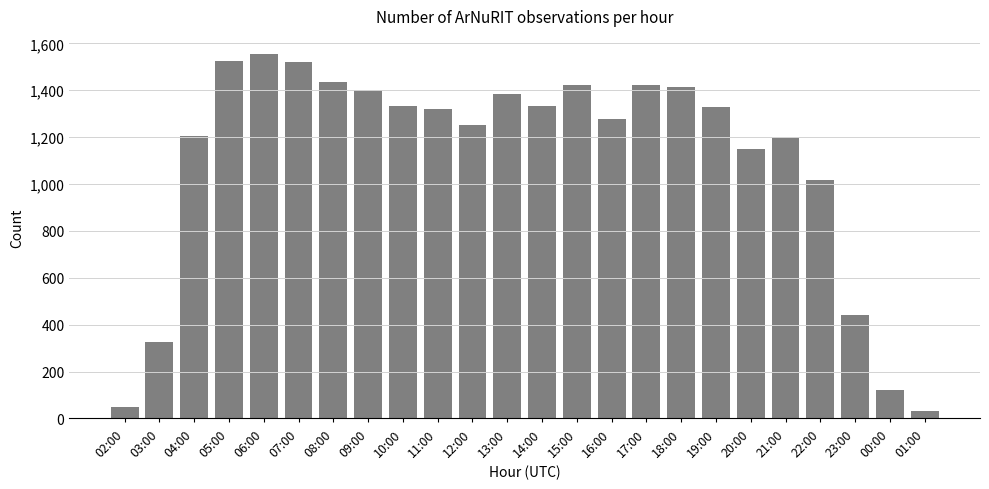

What is the sum of the values at 09:00 and 19:00?

2729